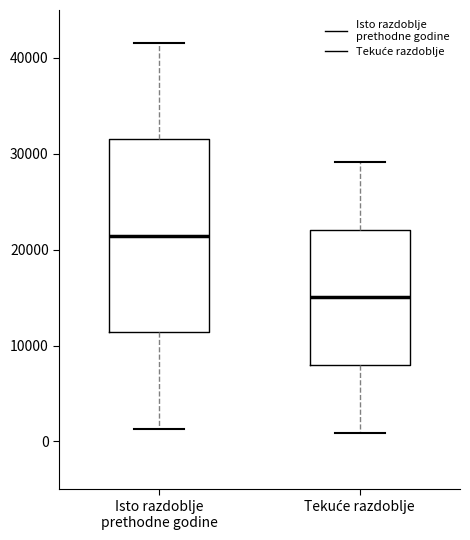

Reading left to right, read every box against the y-axis: the position of its median line, the range the box covers, and the ends of its whiskers. The values are not printed on the chart, so give them approximately, as read against the axis.

Isto razdoblje prethodne godine: median 21000, box 11000 to 32000, whiskers 1000 to 42000
Tekuće razdoblje: median 15000, box 8000 to 22000, whiskers 1000 to 29000